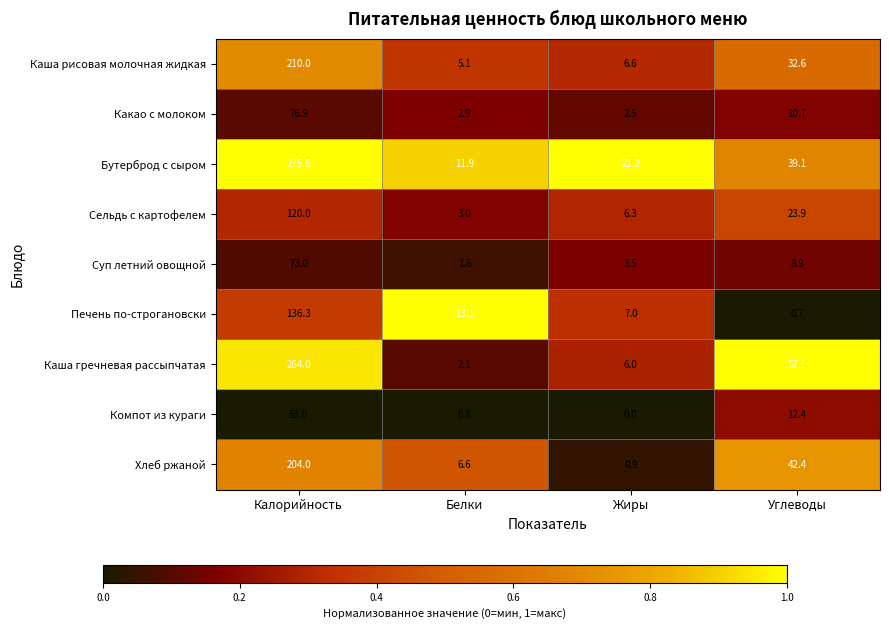

What is the minimum value for Суп летний овощной?

1.6